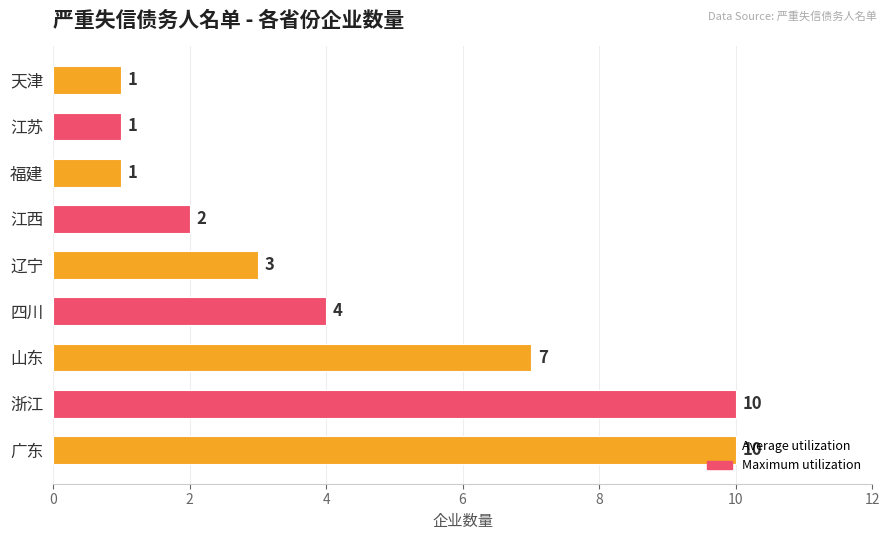

How many values are between 1 and 7?

7